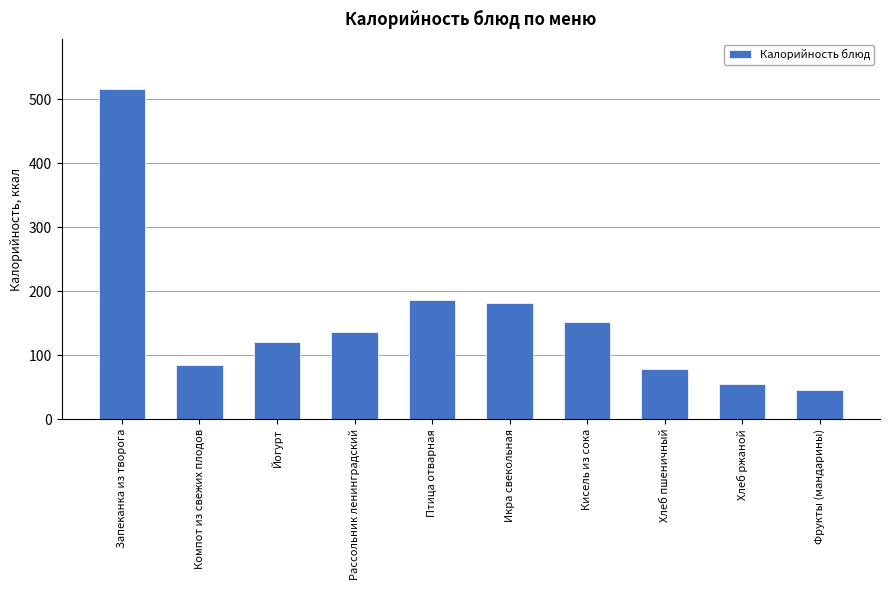

True or false: the data shows 182.7 at Йогурт.

False